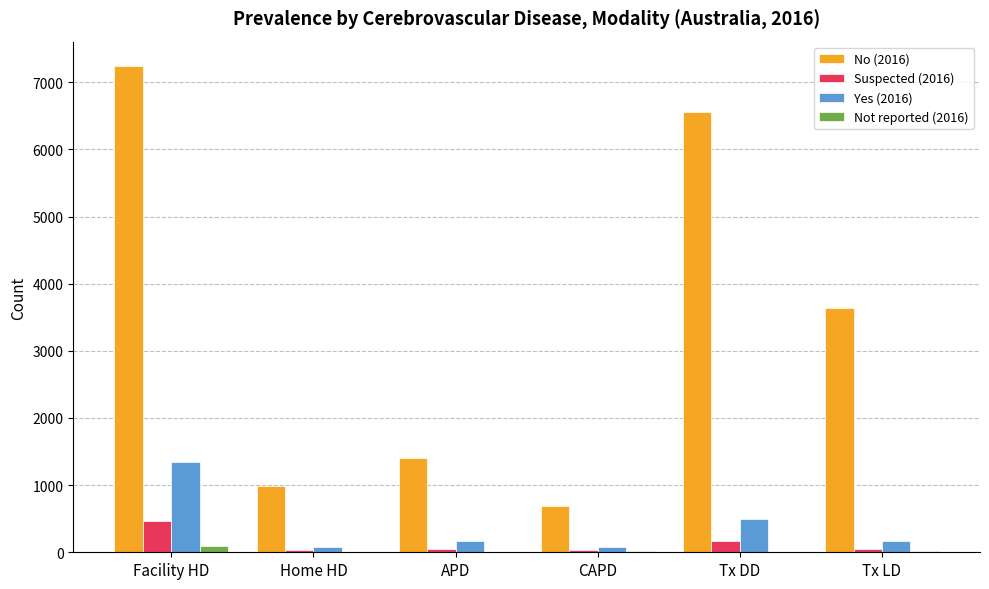

What is the difference between the Yes (2016) values at Home HD and APD?

79